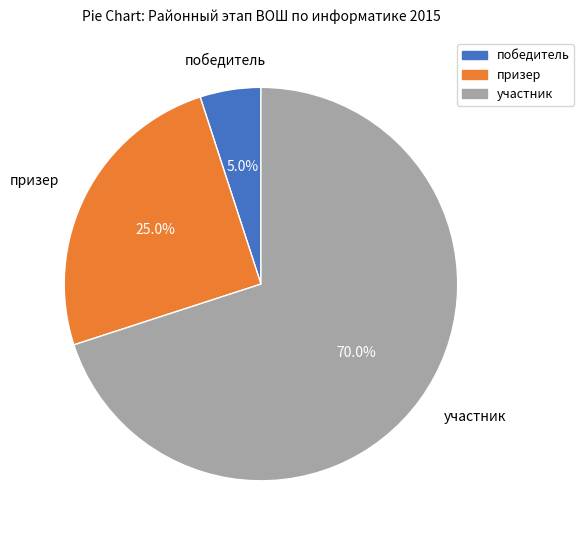

Rank the categories by value from lowest to highest.

победитель, призер, участник